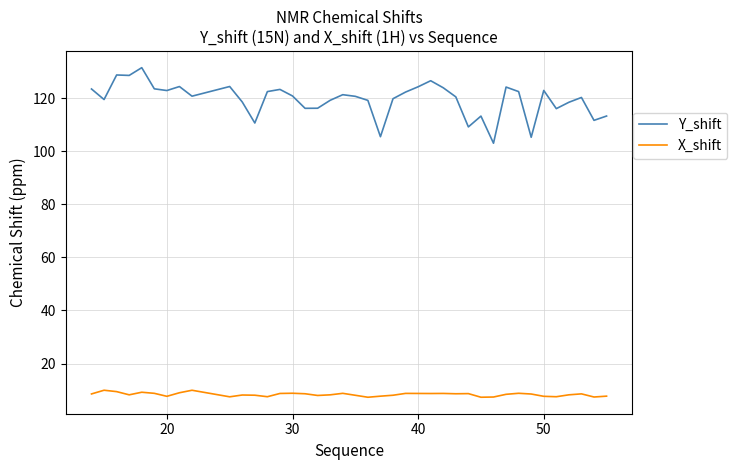

What is the lowest value of the X_shift series?

7.3